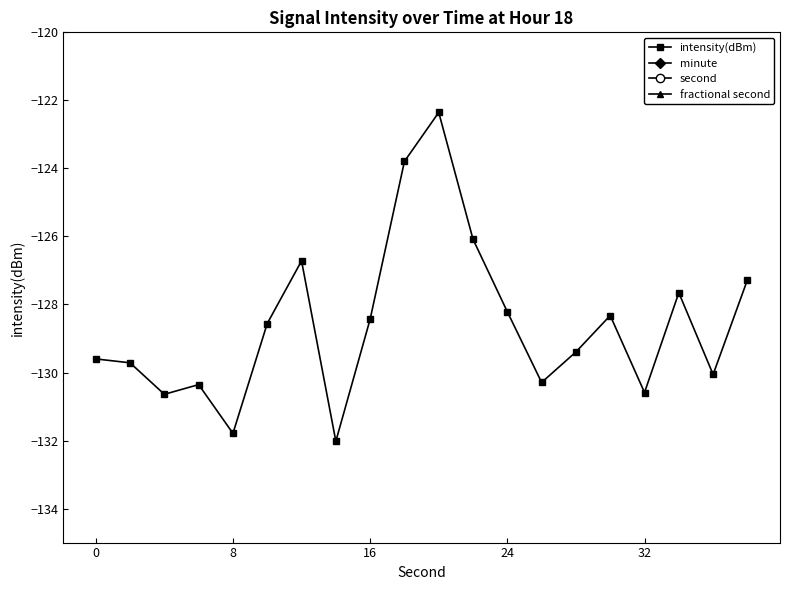

What is the maximum value for intensity(dBm)?

-122.4